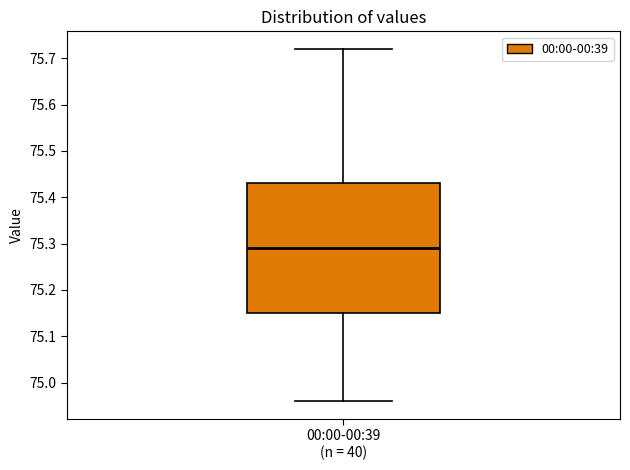

Where is the lower edge of the box for 00:00-00:39 (n = 40) on the y-axis? The values are not printed on the chart, so give them approximately, as read against the axis.

75.15